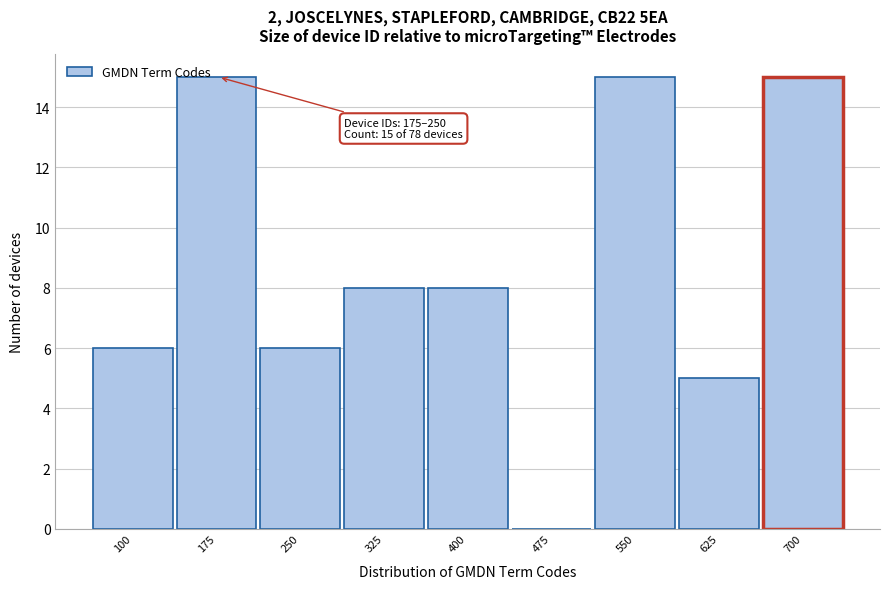

Reading left to right, what are all the values shown in this chart?

100=6	175=15	250=6	325=8	400=8	475=0	550=15	625=5	700=15